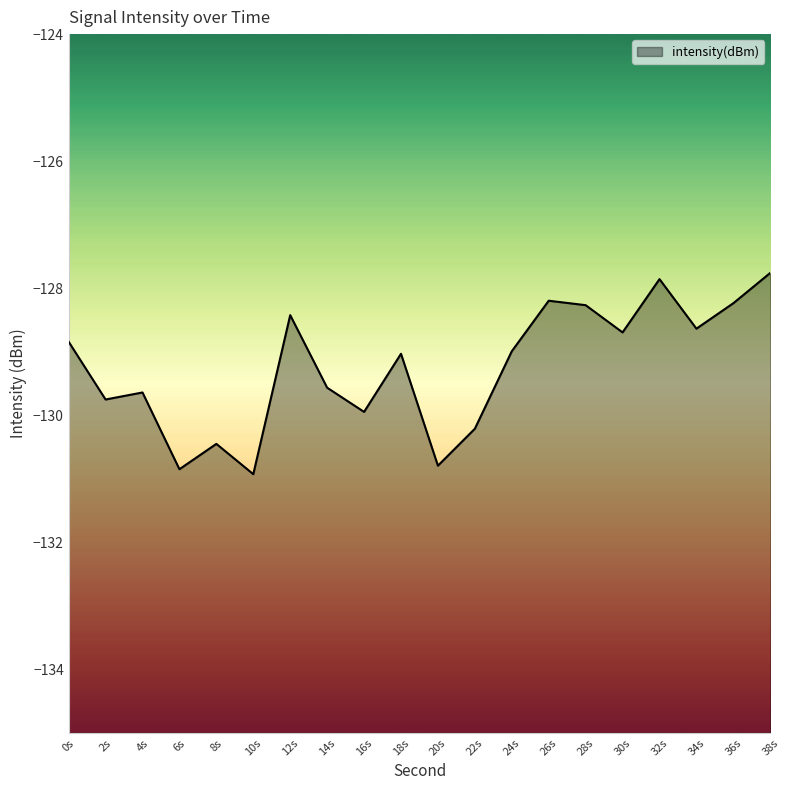

How many categories are shown in the chart?

20